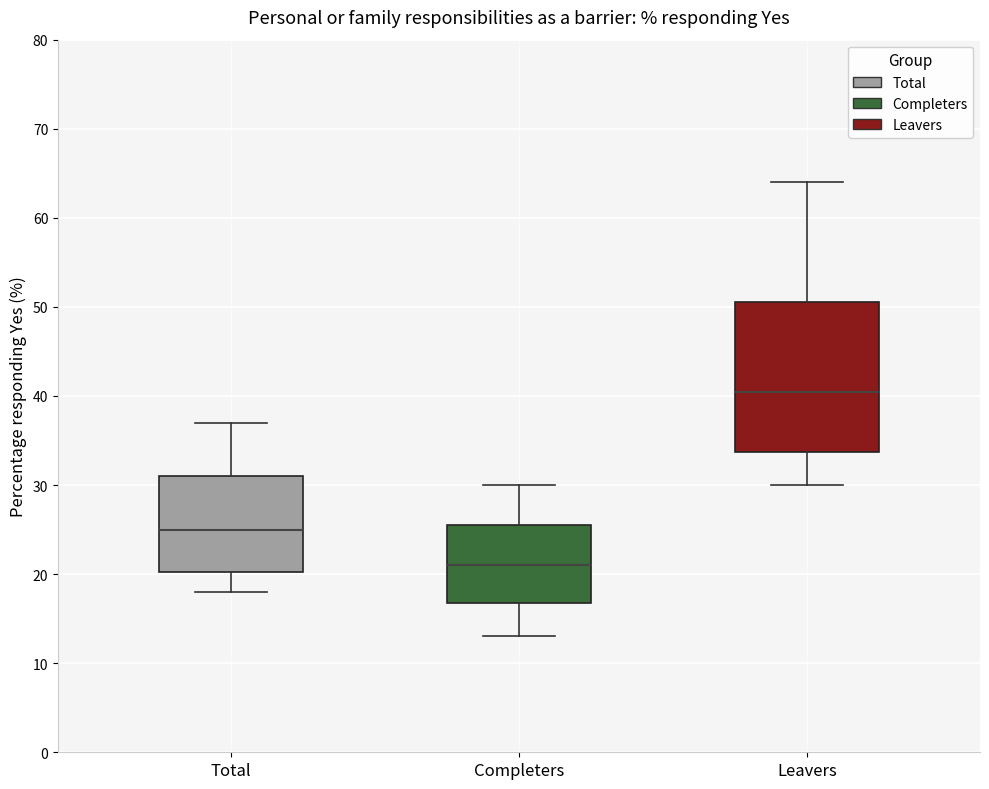

Where does the lower whisker of the box for Leavers end on the y-axis? The values are not printed on the chart, so give them approximately, as read against the axis.

30